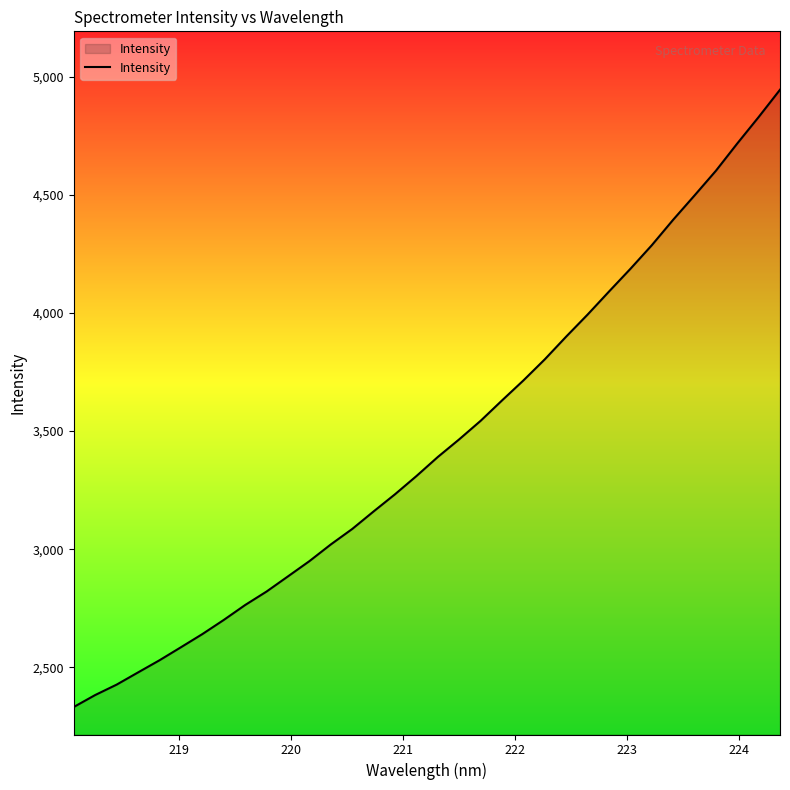

What is the greatest value displayed?

4946.1